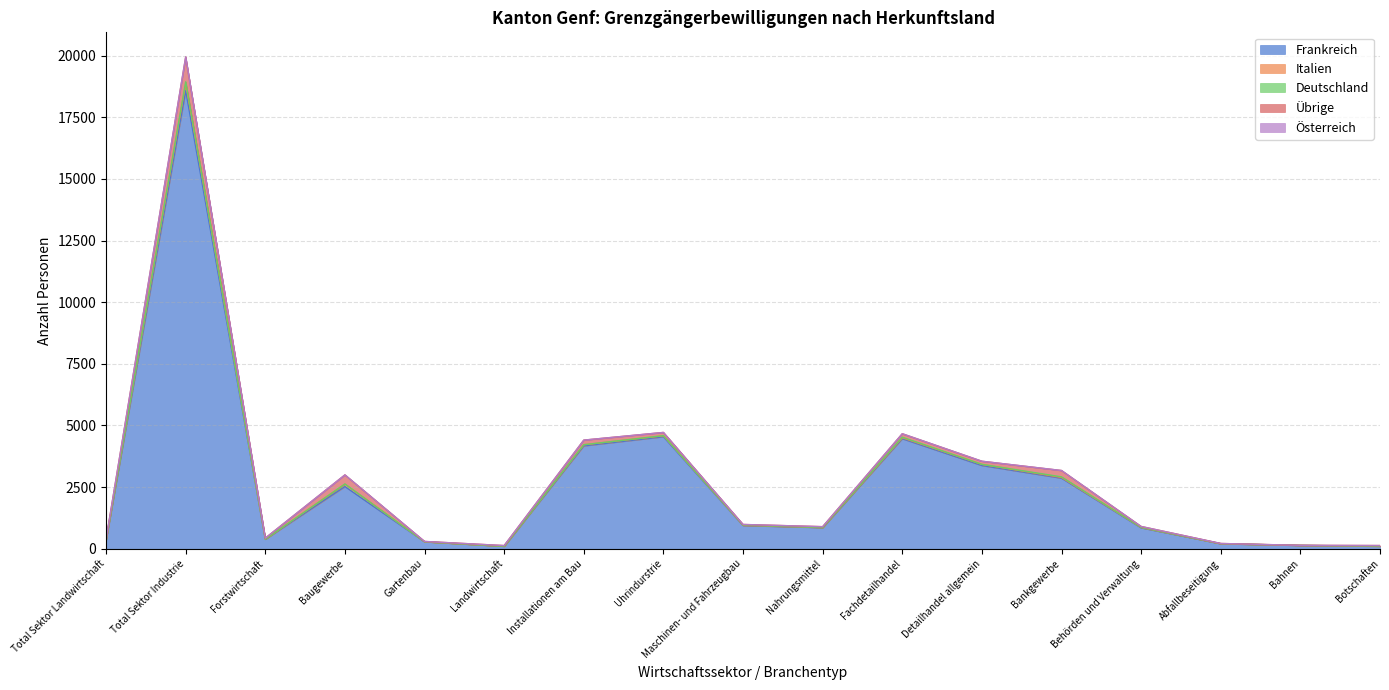

In Deutschland, how many points are higher than both neighbors (excluding endpoints)?

5